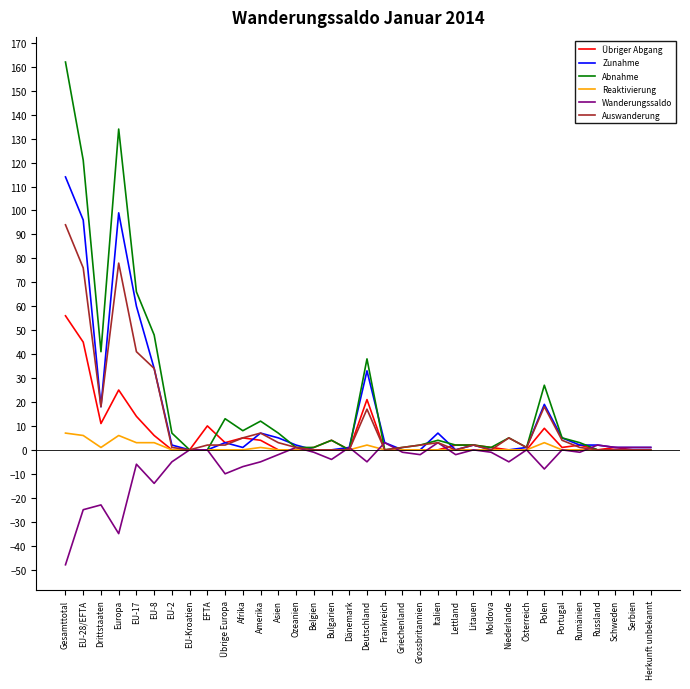

Which series has the widest spread of values?

Abnahme